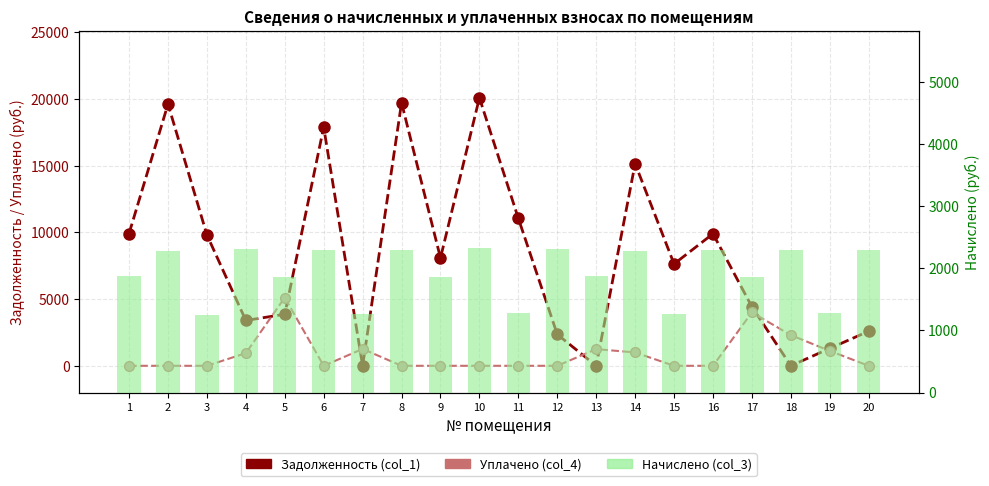

Is it true that Уплачено (col_4) equals 4000.0 at 17?

True